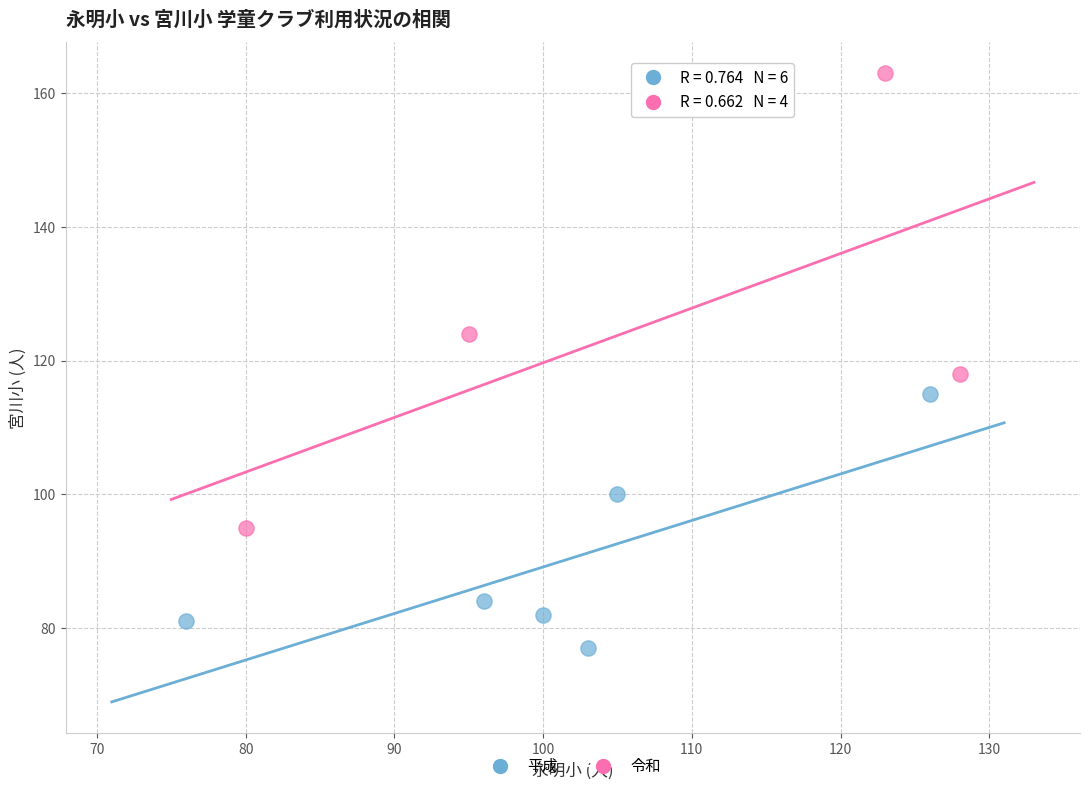

Which series reaches the minimum Y coordinate?

平成